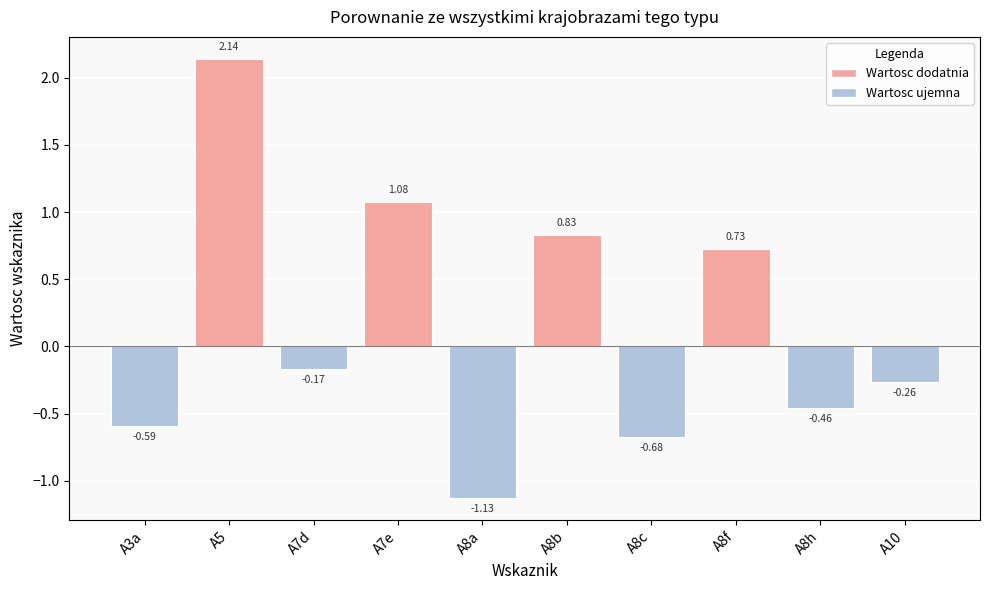

Rank the categories by value from highest to lowest.

A5, A7e, A8b, A8f, A7d, A10, A8h, A3a, A8c, A8a